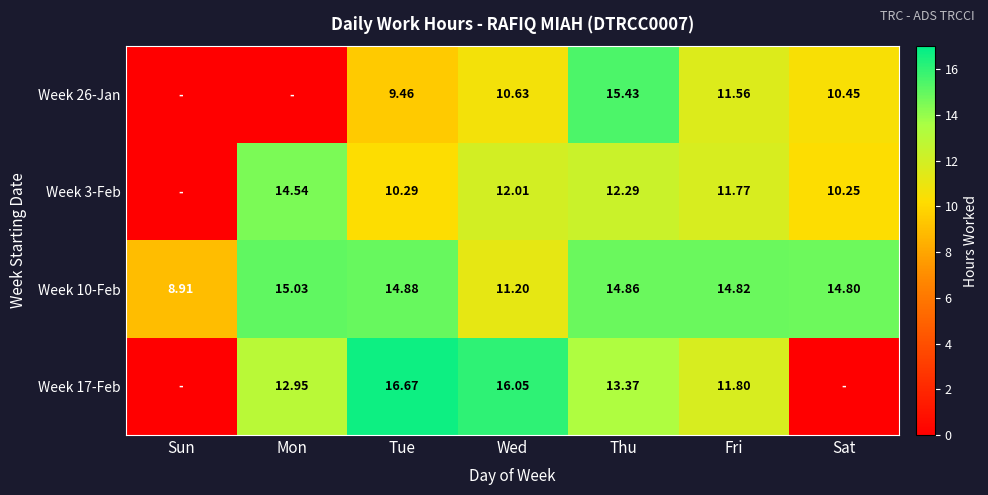

What is the sum of all Week 10-Feb values?

94.5